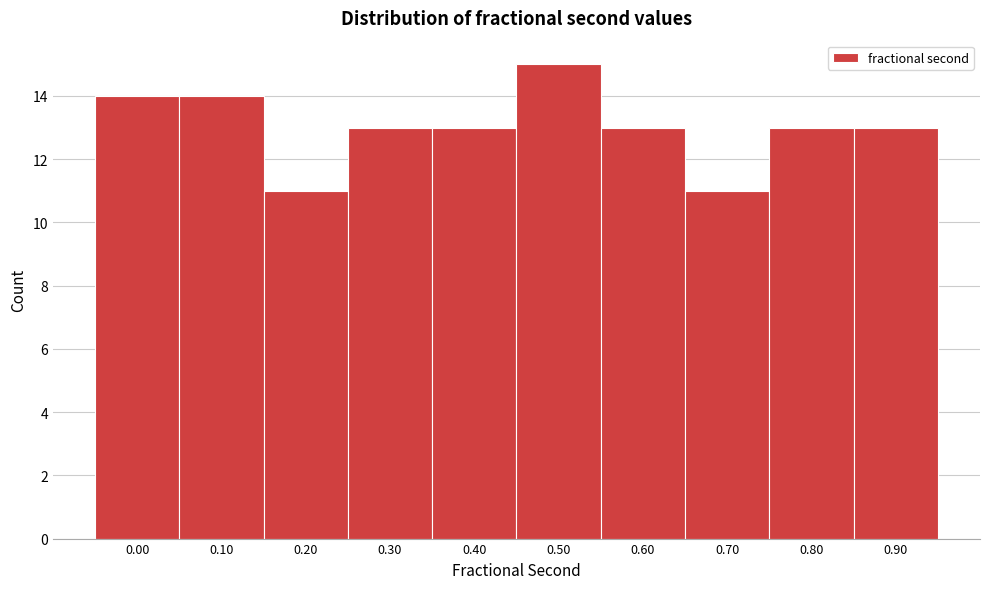

Reading left to right, list all the values displayed in this chart.

14	14	11	13	13	15	13	11	13	13